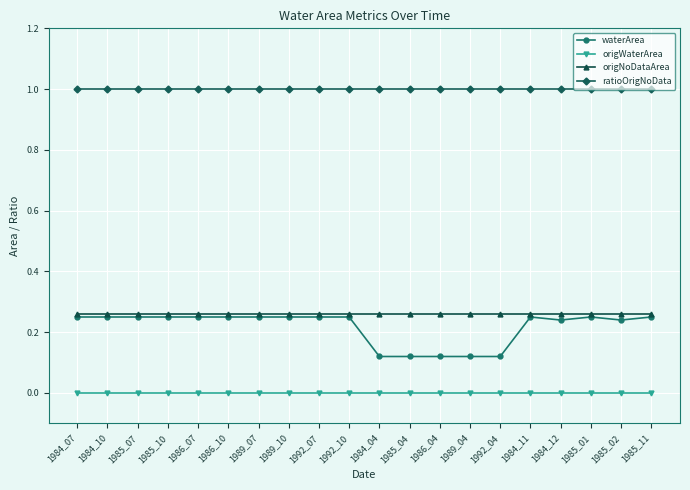

What is the average value of the ratioOrigNoData series?

1.0